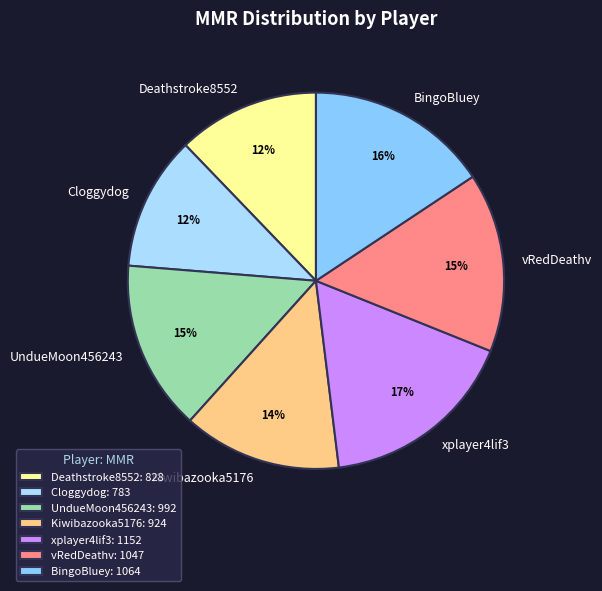

How many segments does this pie chart have?

7